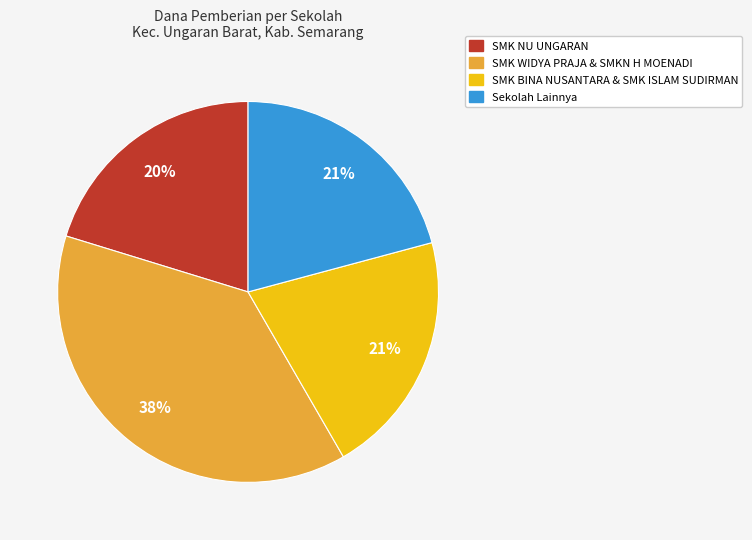

To the nearest percent, what is the difference between the largest and smallest slice percentages?

18%